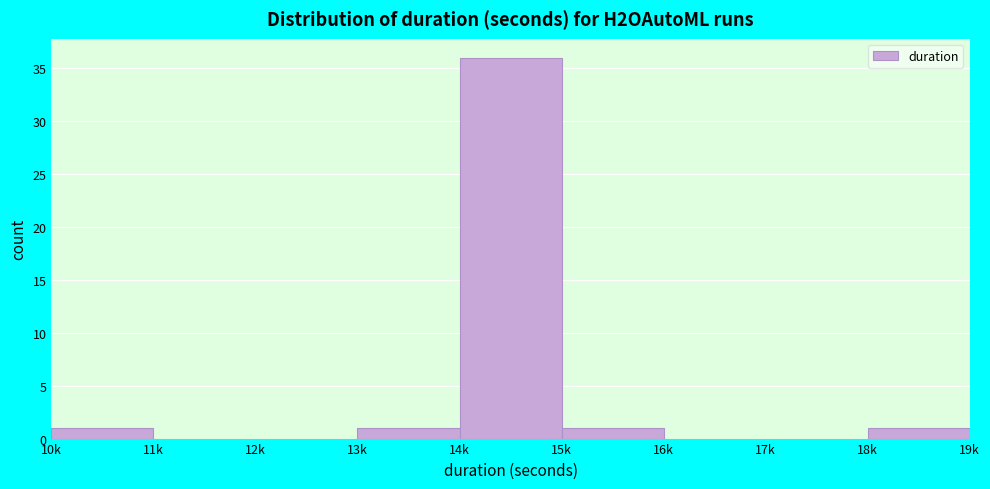

Reading right to left, what are all the values shown in this chart?

18k=1	17k=0	16k=0	15k=1	14k=36	13k=1	12k=0	11k=0	10k=1